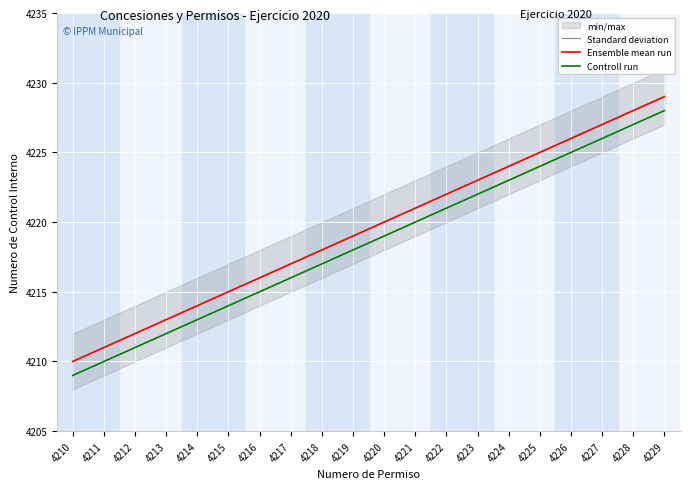

Where is Ensemble mean run nearest to the value 4219?

4219